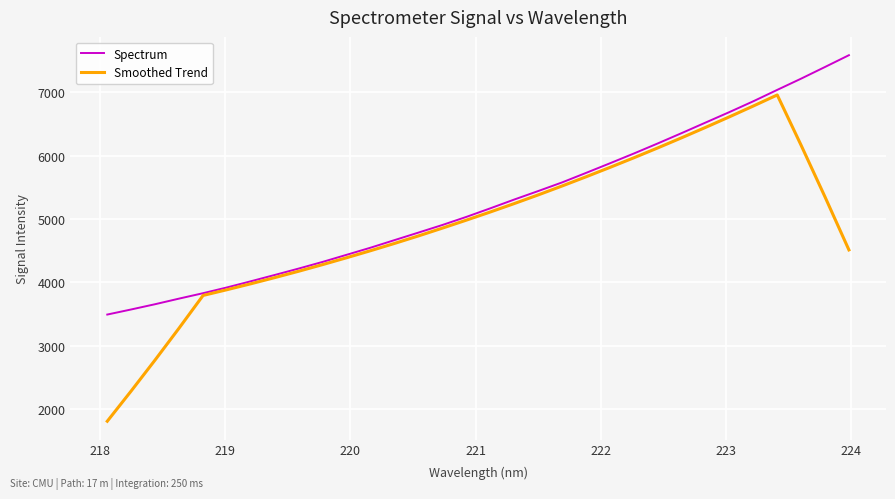

What is the minimum value for Spectrum?

3490.6